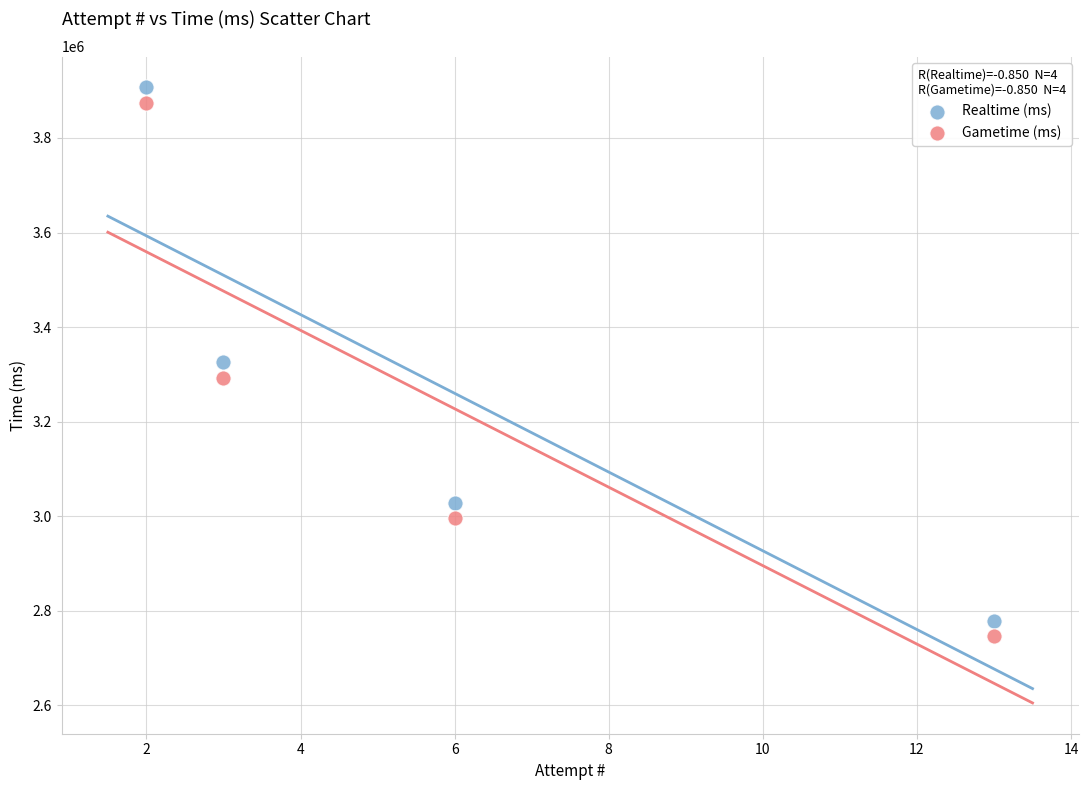

In the Realtime (ms) series, what Y value is closest to 3342702?

3326917